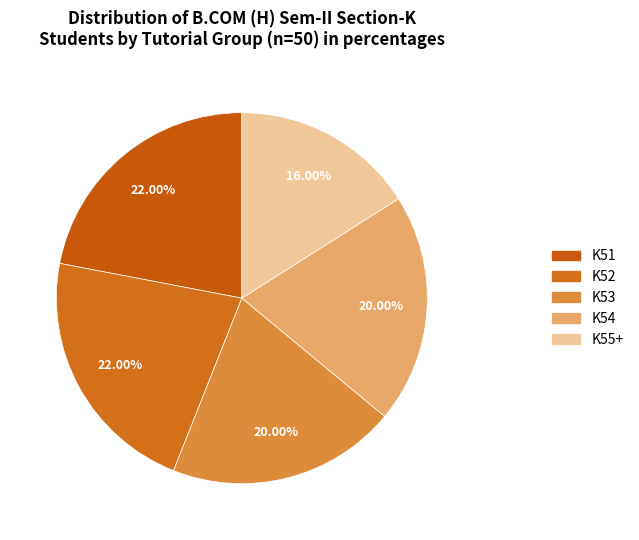

What percentage is NOT represented by K53?

80.0%